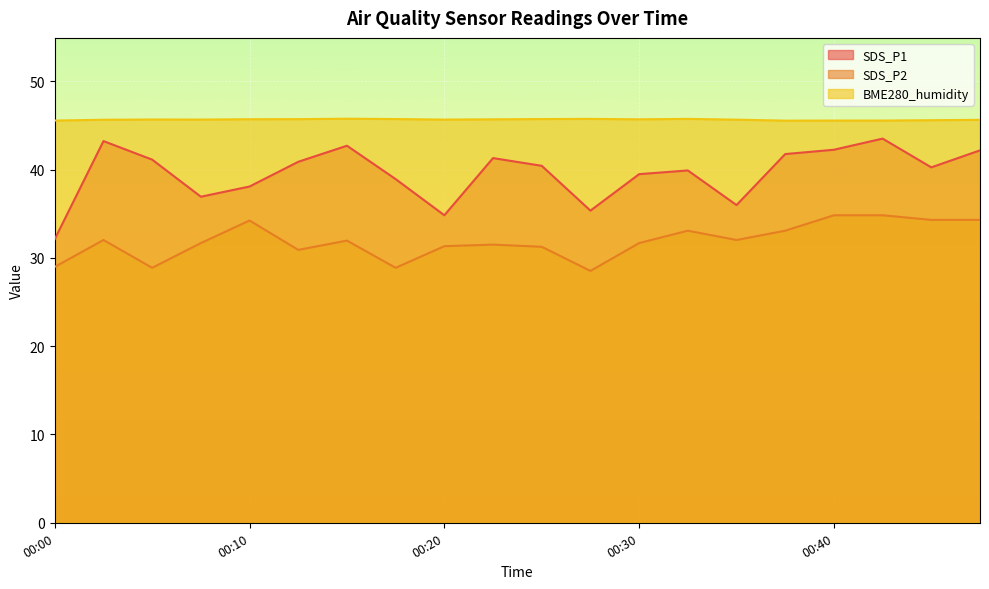

What is the highest value of the SDS_P2 series?

34.8